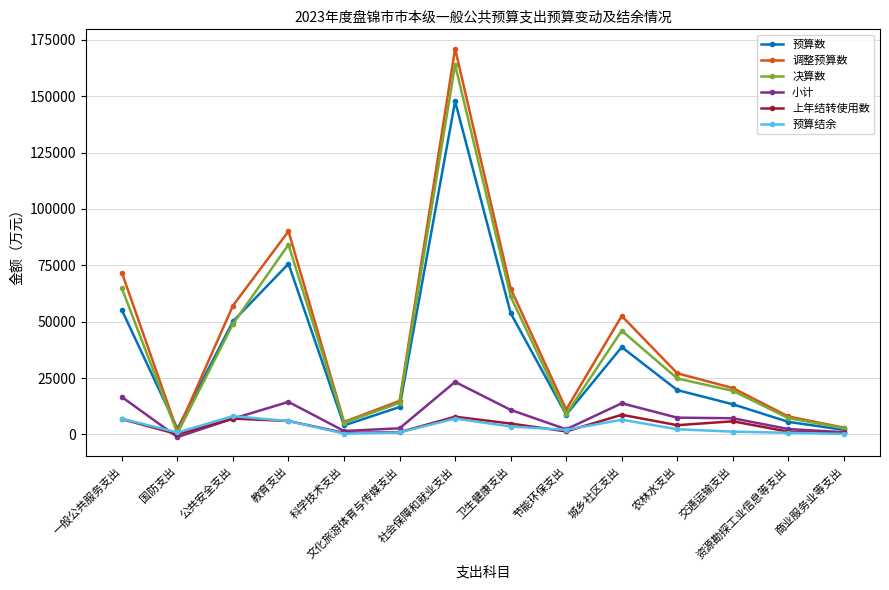

What are all the series names shown in the legend?

预算数, 调整预算数, 决算数, 小计, 上年结转使用数, 预算结余